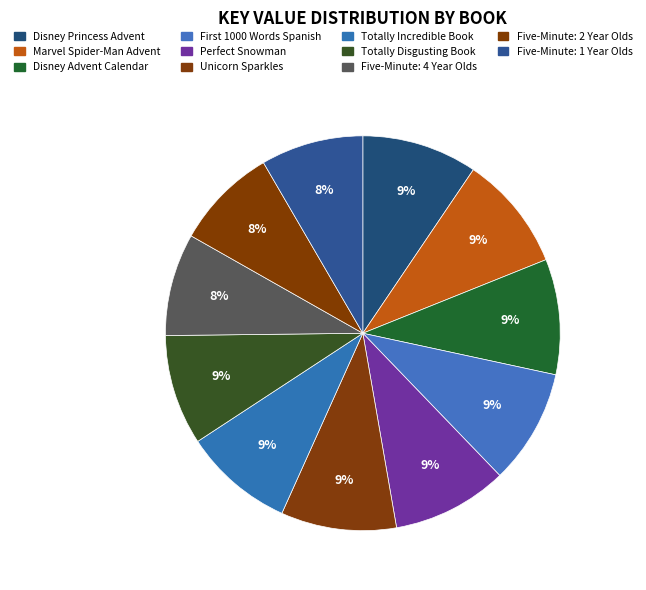

Count the number of slices in the pie.

11